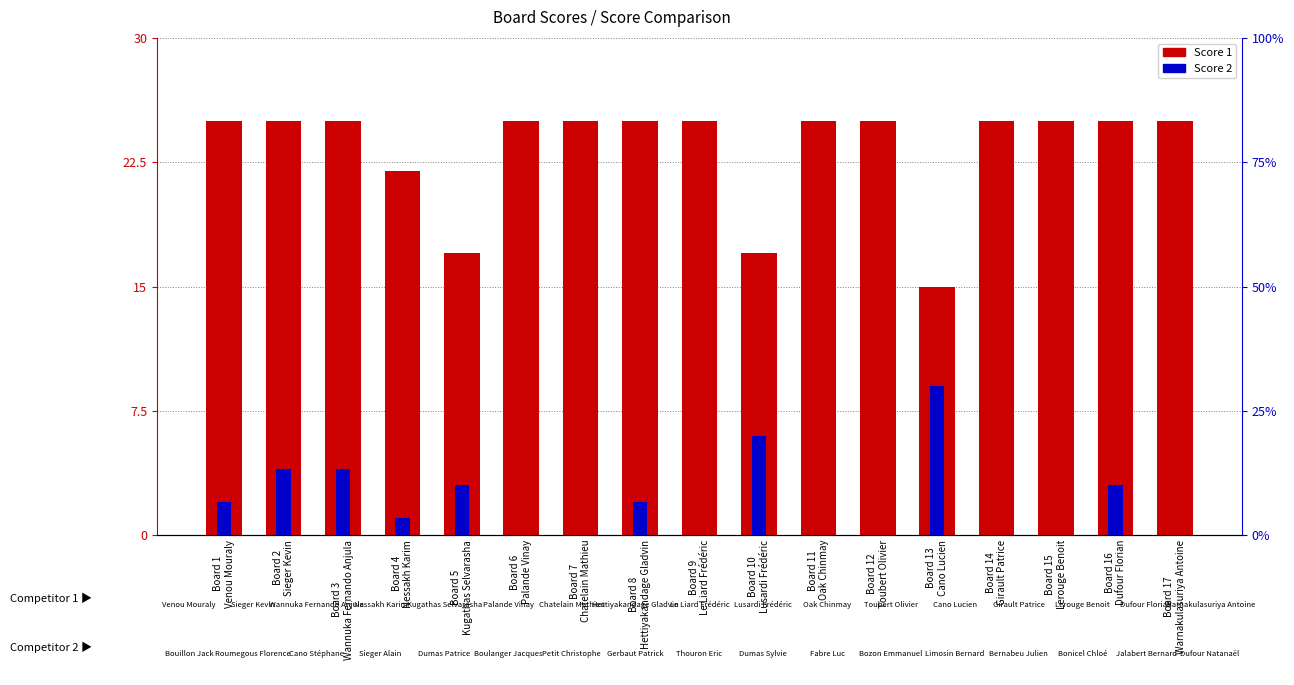

At Board 8
Hettiyakandage Gladvin, list the series in order from smallest to largest.

Score 2, Score 1